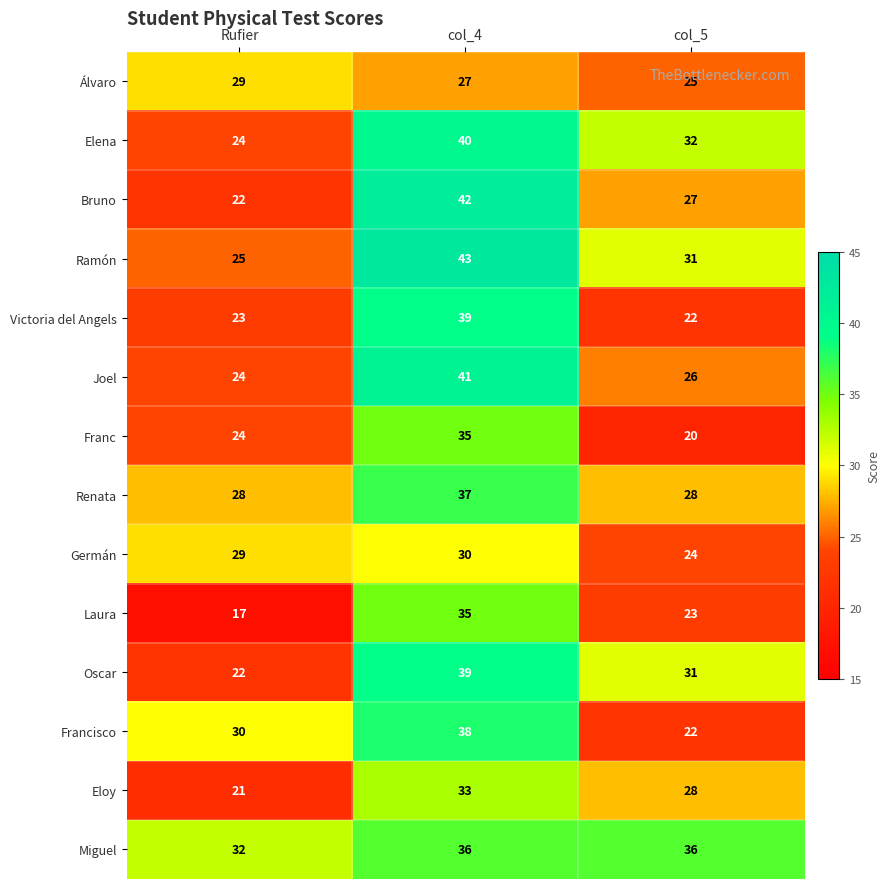

The value of Joel at col_4 is 41. True or false?

True